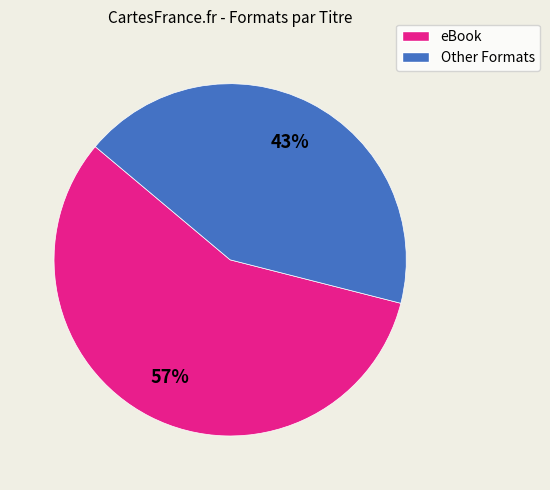

Is there any slice that represents more than half of the pie?

Yes